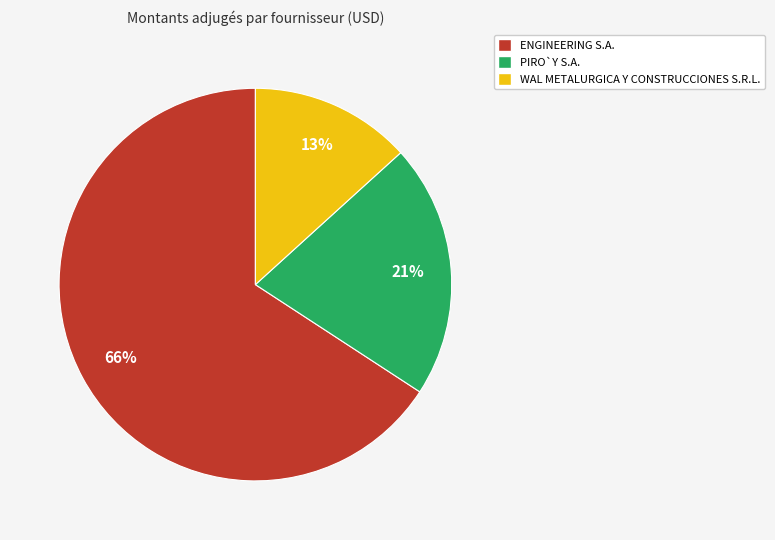

To the nearest percent, what percentage of the pie is PIRO`Y S.A.?

21%